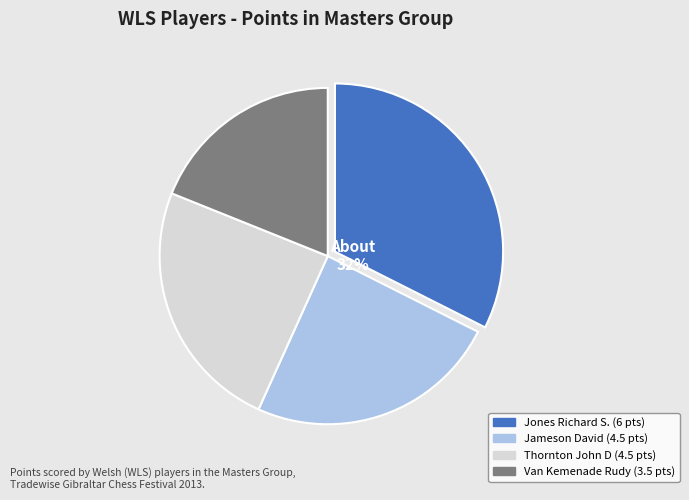

To the nearest percent, what is the average slice percentage?

25%